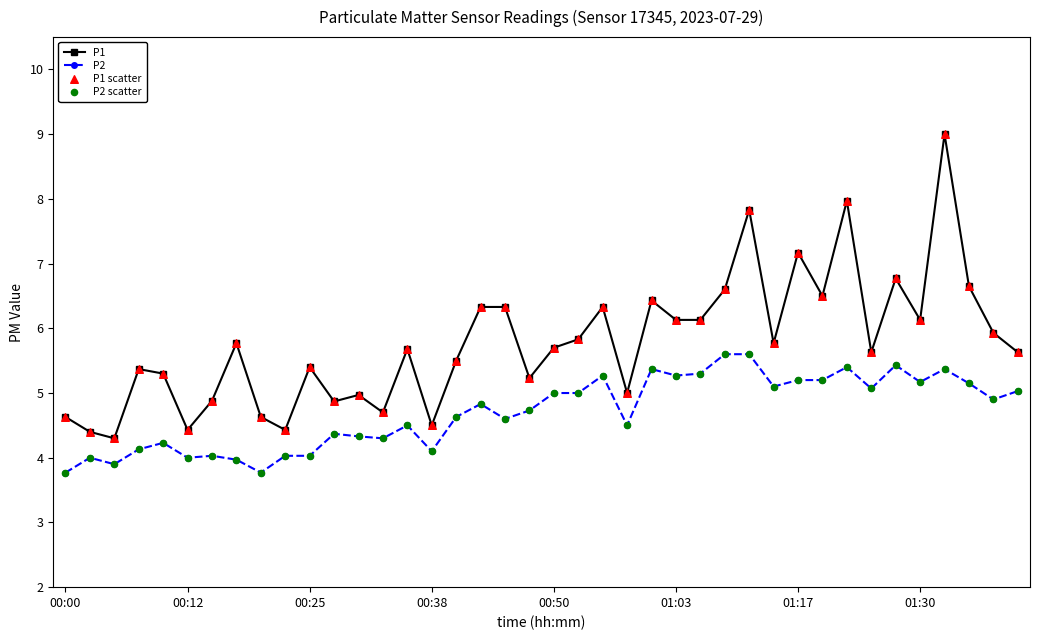

Which series has the largest range (max minus min)?

P1